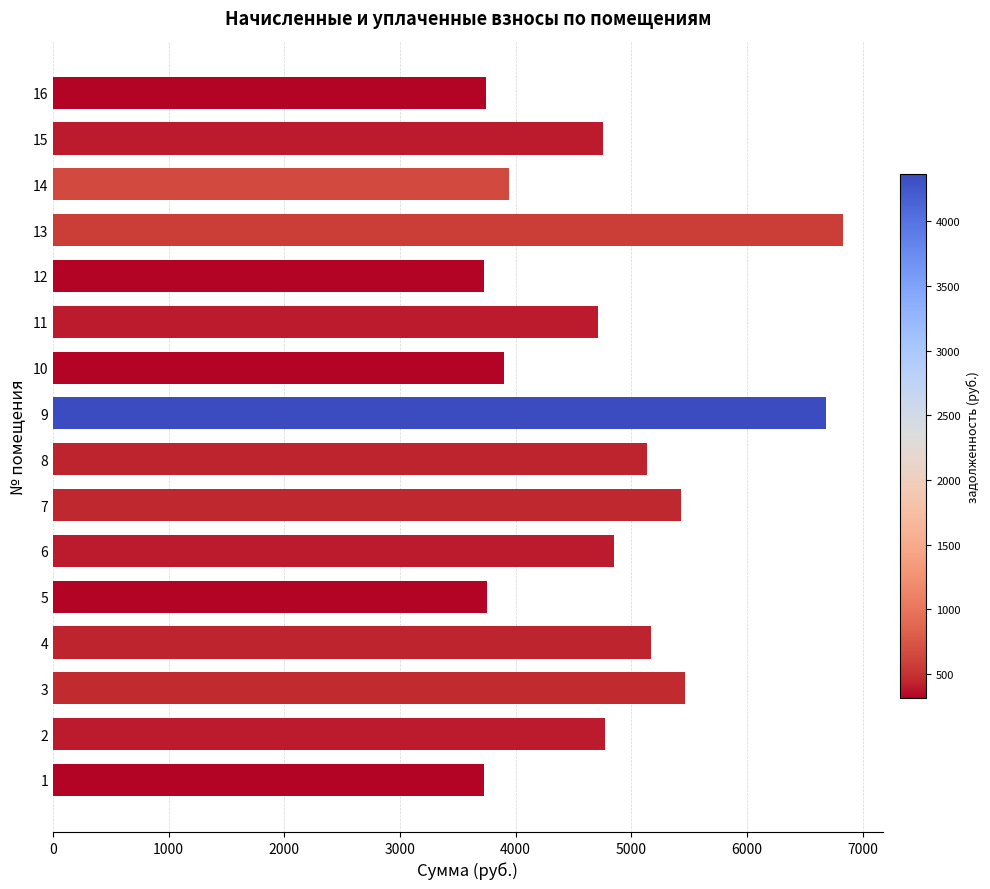

How many data points does each series have?

16